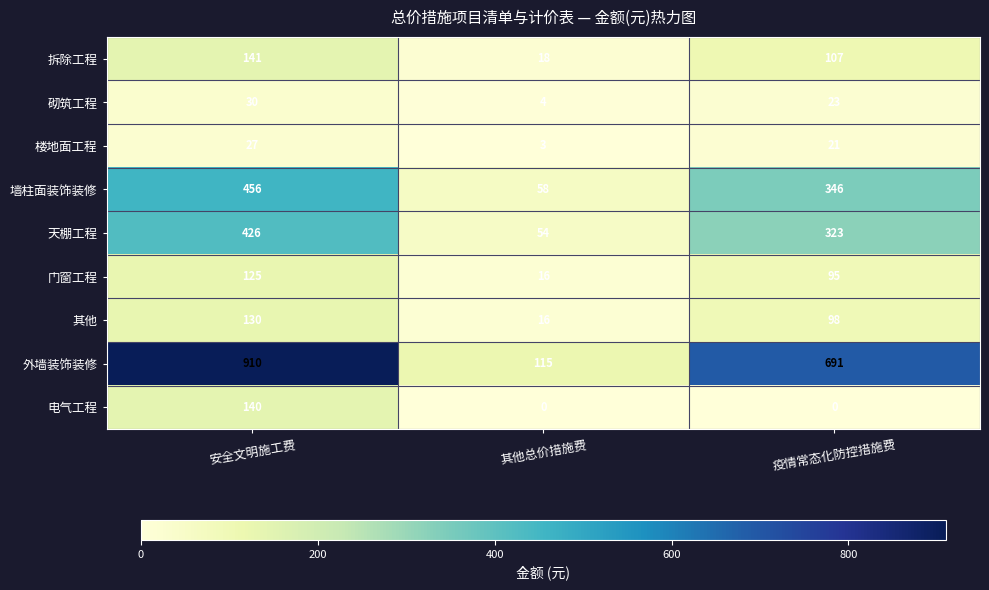

Which category has the highest value in the 砌筑工程 series?

安全文明施工费